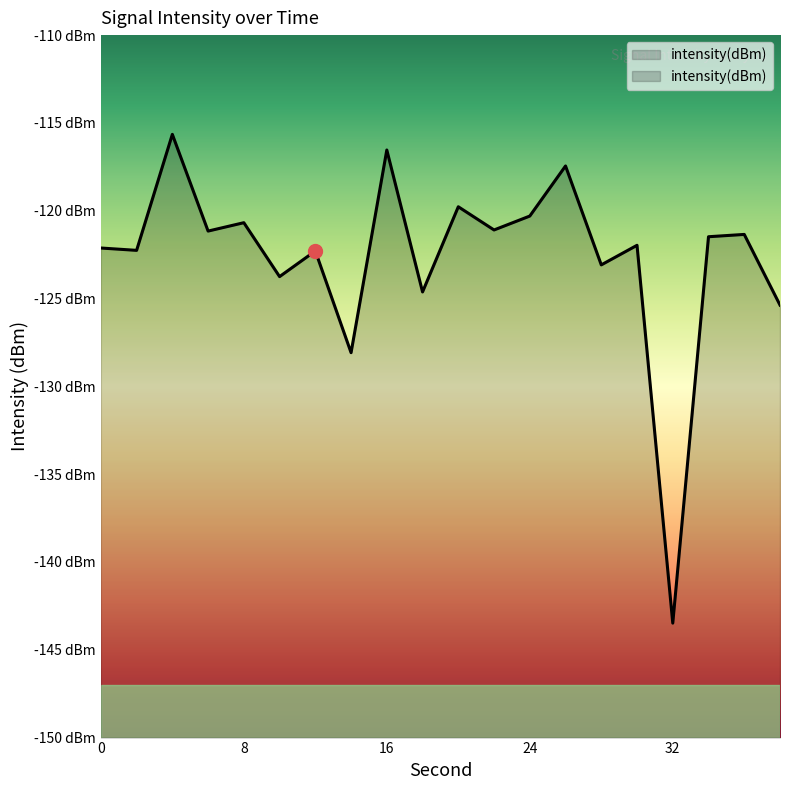

Which label corresponds to the smallest value in the chart?

32